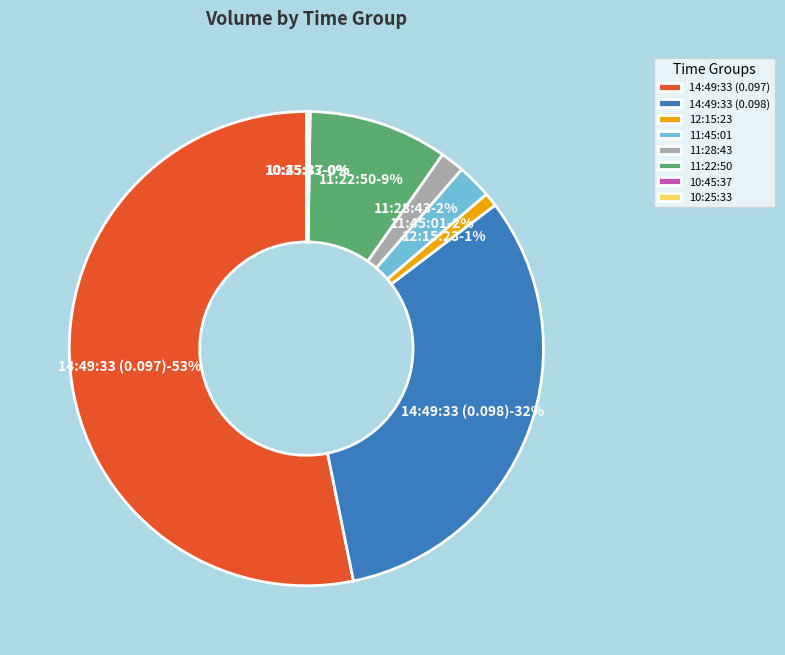

Is there any slice that represents more than half of the pie?

Yes